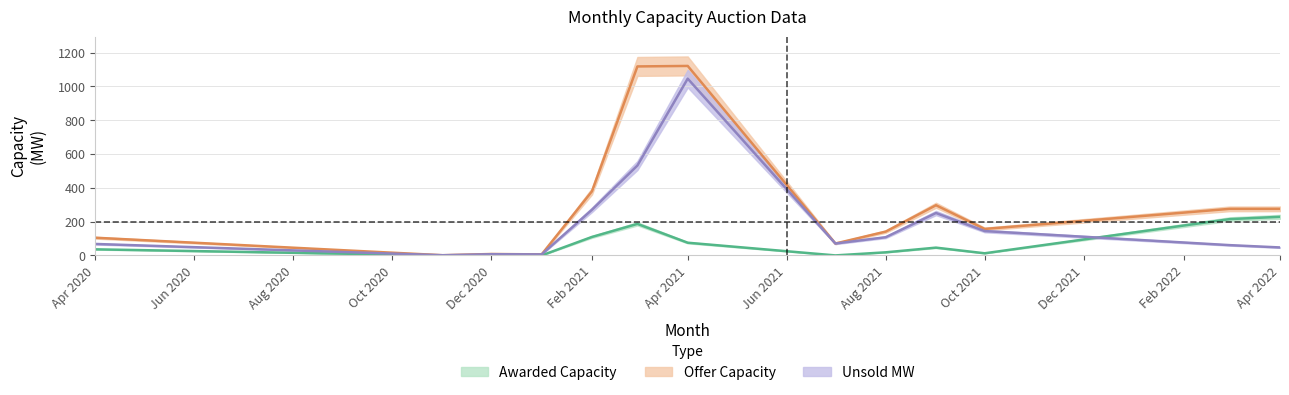

The Awarded Capacity series shows 19.9 at Oct 2021. True or false?

False